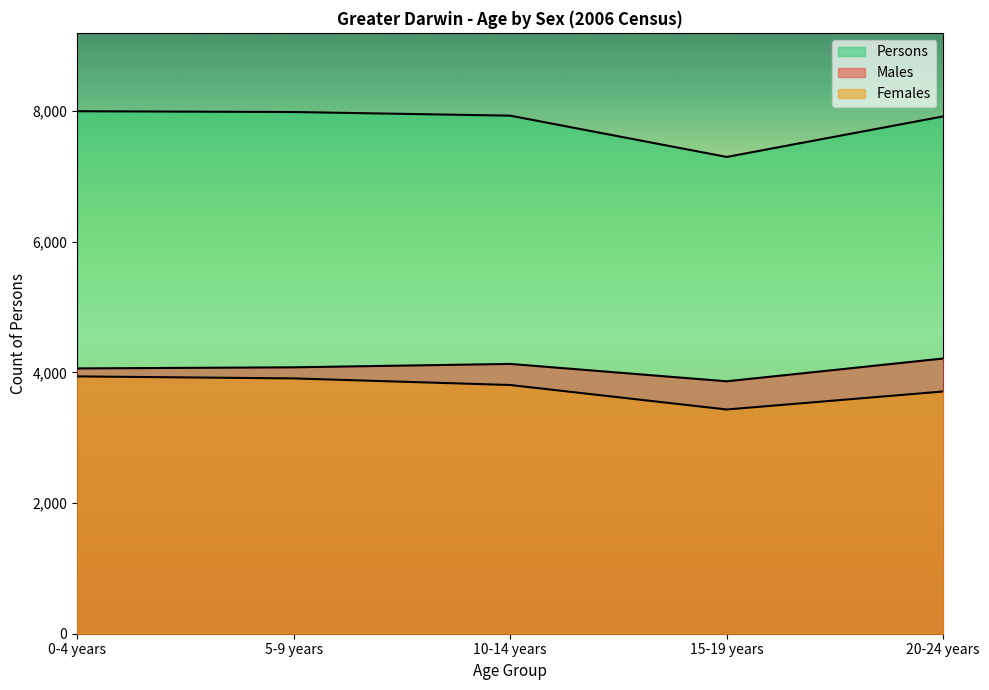

True or false: Males and Females intersect in this chart.

False